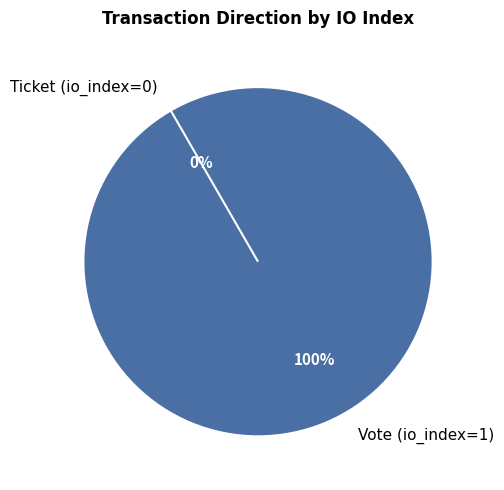

Combined, do Ticket (io_index=0) and Vote (io_index=1) account for over 50%?

Yes